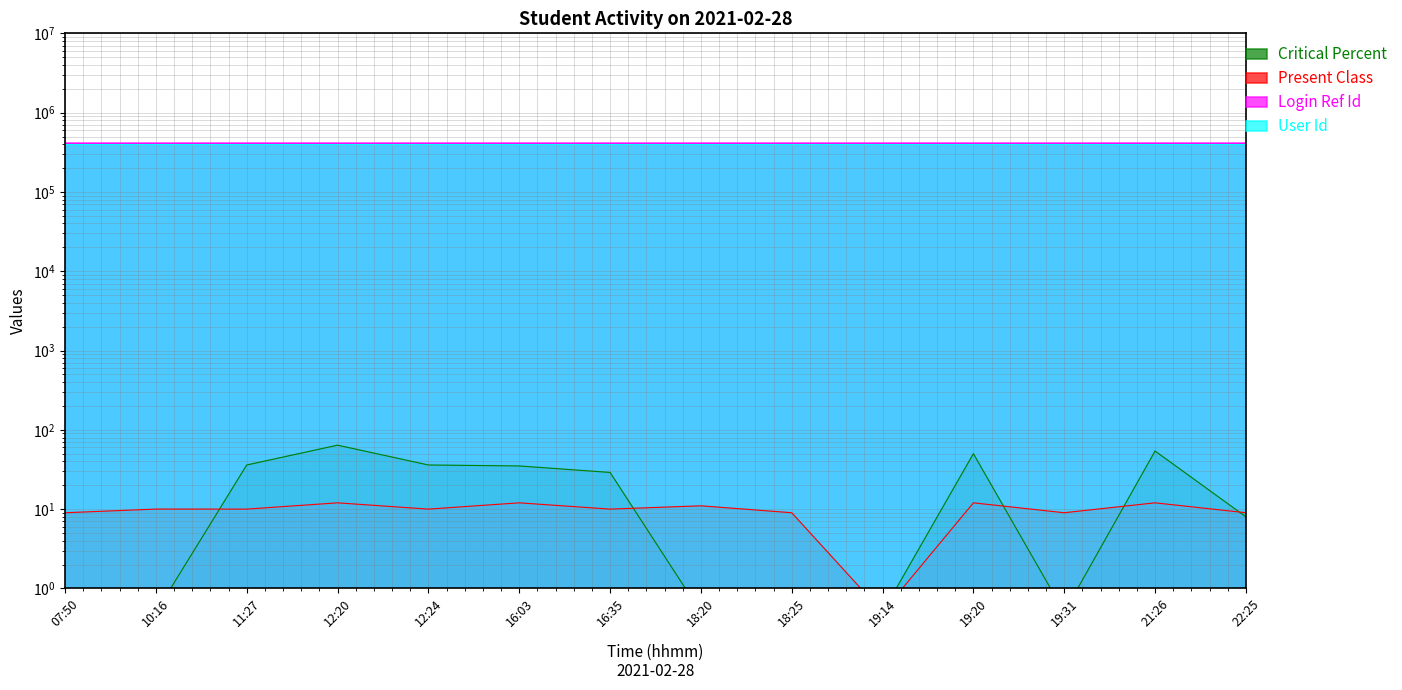

What is the approximate value of User Id at 16:03?

403118.0